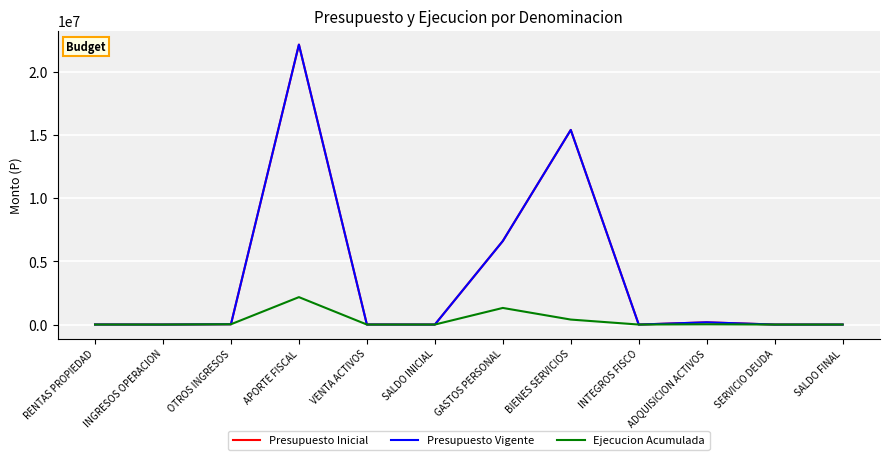

Does the chart display data point markers on the line(s)?

No